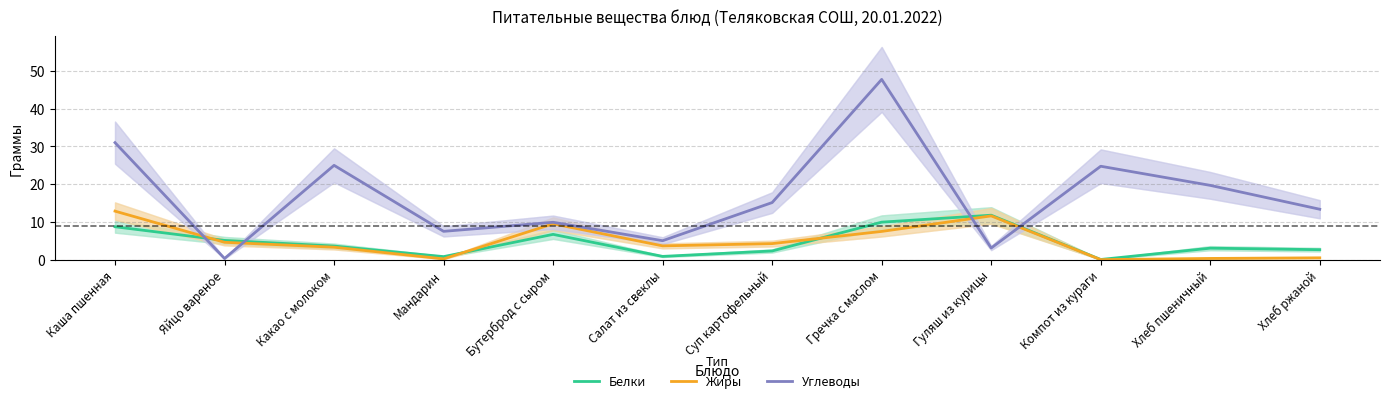

How many intersections are there between Жиры and Белки?

3